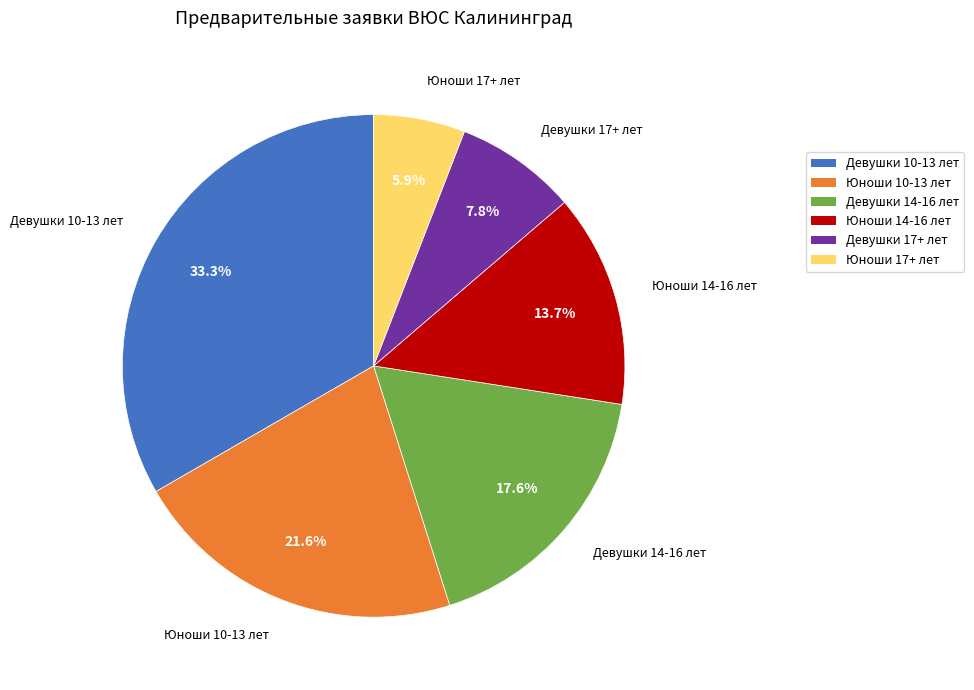

Which has a higher value, Девушки 10-13 лет or Девушки 17+ лет?

Девушки 10-13 лет